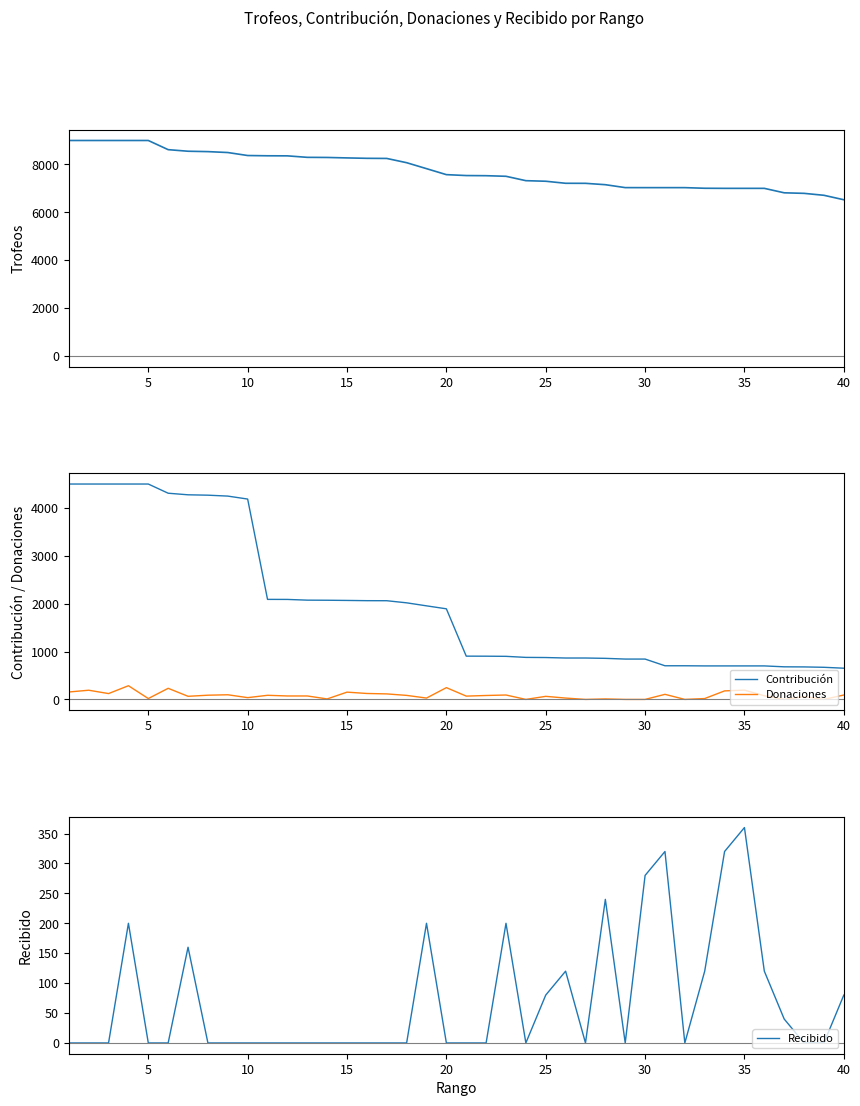

What is the greatest value displayed?

9000